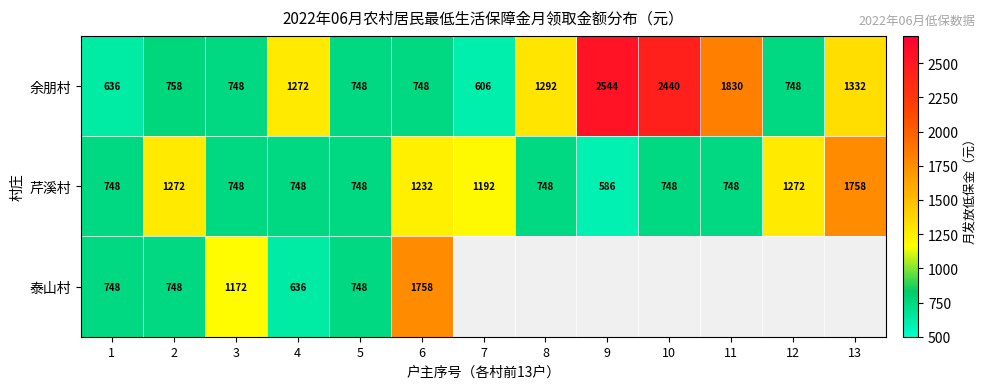

Is the value of 余朋村 at 3 greater than the value of 芹溪村 at 6?

No